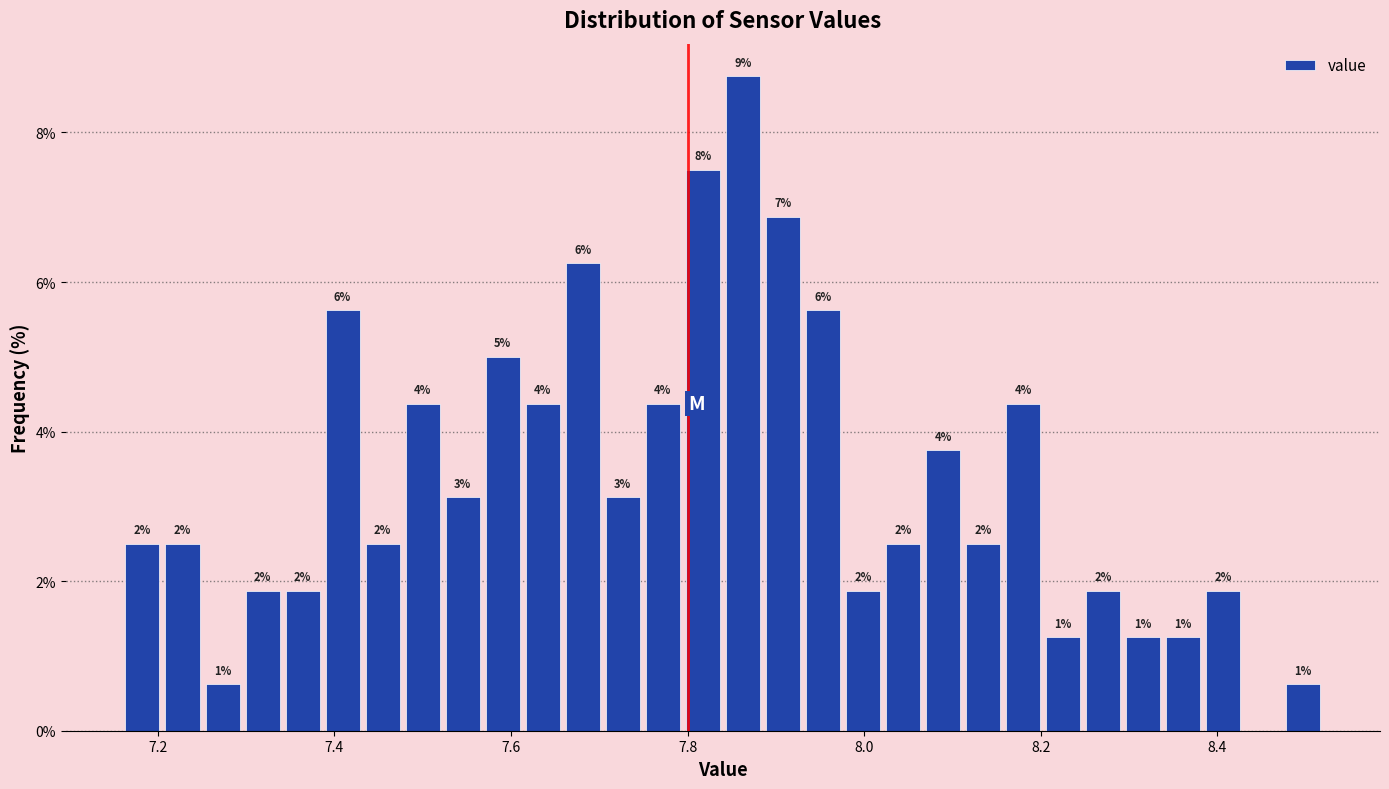

Around what value on the x-axis is the tallest bar? Give the approximate position of its centre, as read against the axis.

7.86